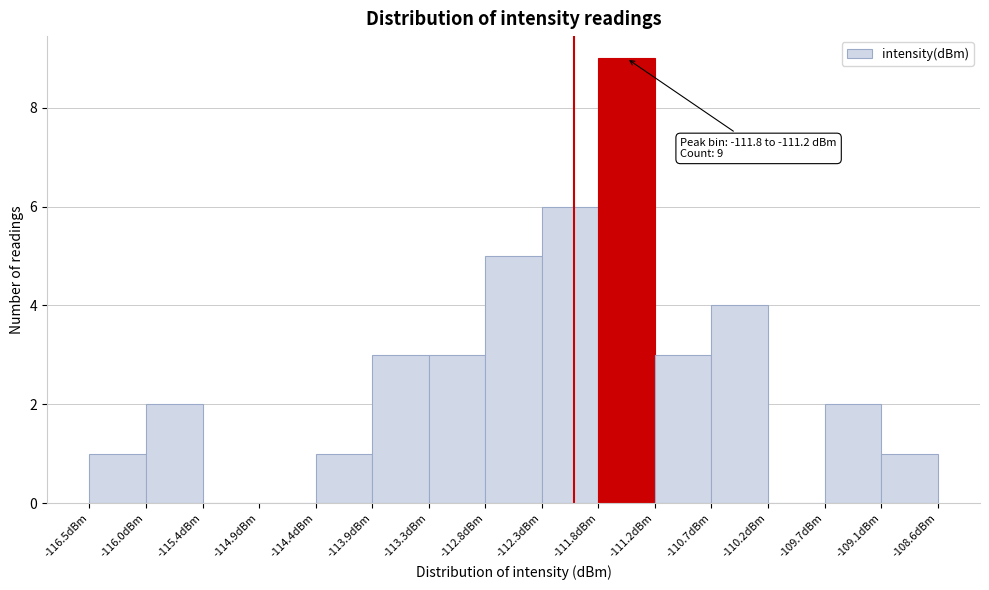

Over which range of the x-axis is the bar tallest?

-111.8 to -111.2